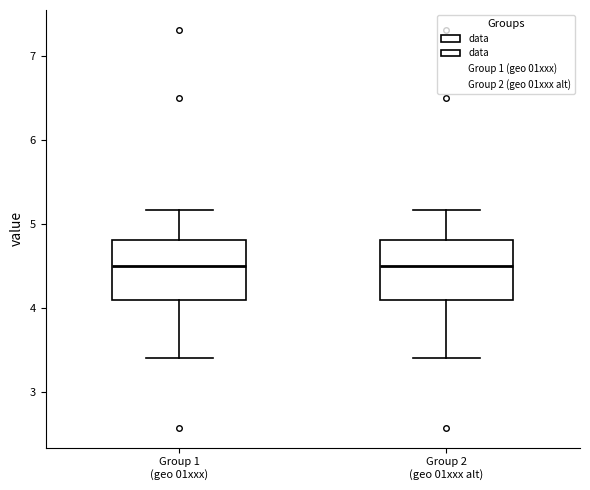

Reading left to right, read every box against the y-axis: the position of its median line, the range the box covers, and the ends of its whiskers. The values are not printed on the chart, so give them approximately, as read against the axis.

Group 1 (geo 01xxx): median 4.5, box 4.1 to 4.8, whiskers 3.4 to 5.2
Group 2 (geo 01xxx alt): median 4.5, box 4.1 to 4.8, whiskers 3.4 to 5.2